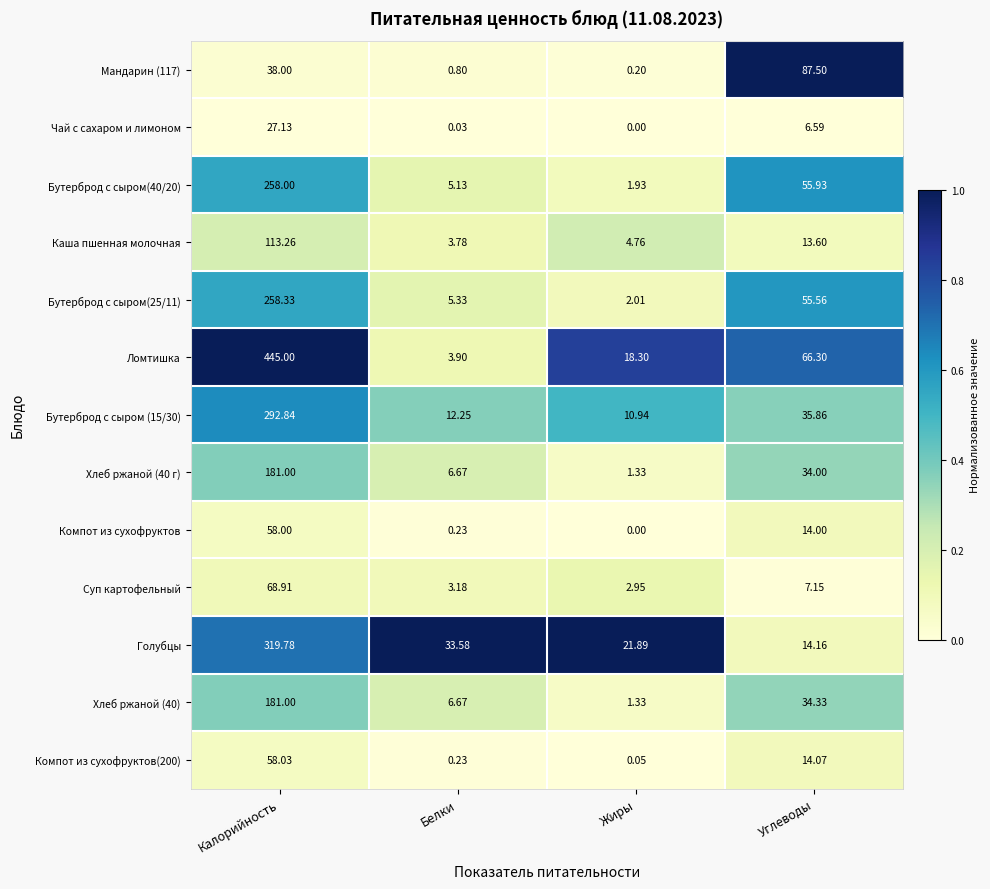

At which label does Голубцы first exceed 33?

Калорийность